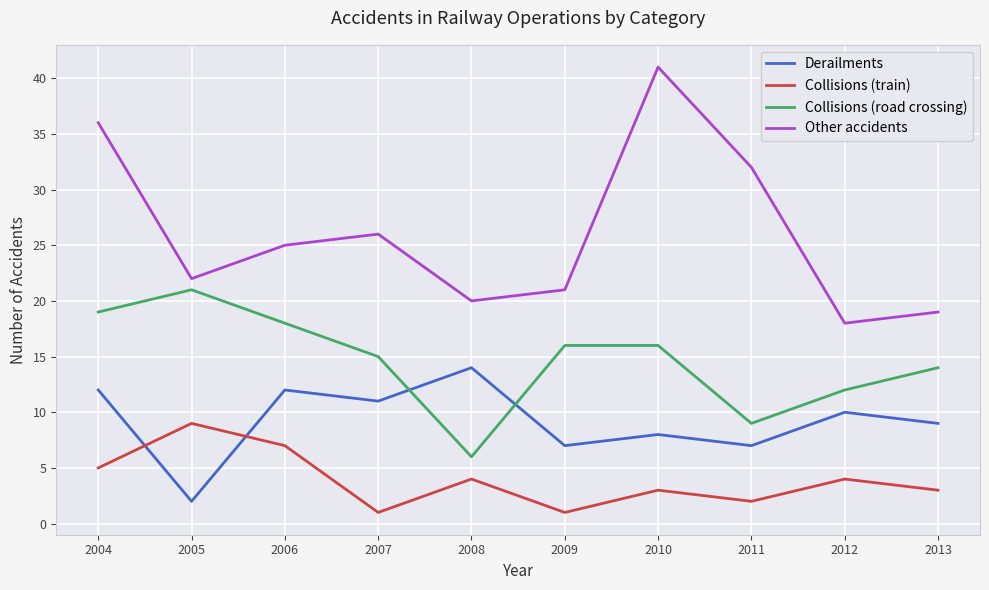

At how many categories does at least one series exceed 1?

10